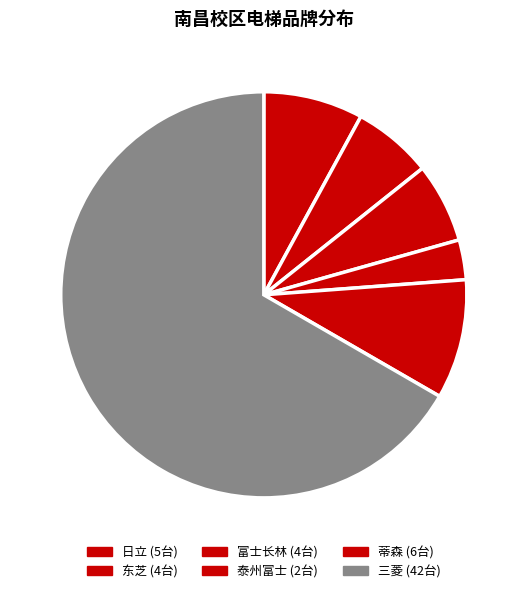

How many slices are in this pie chart?

6